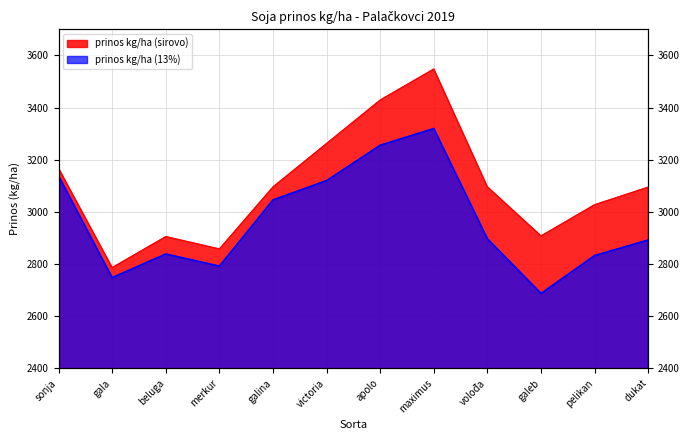

True or false: prinos kg/ha (13%) has more than 2 points higher than both neighbors.

False